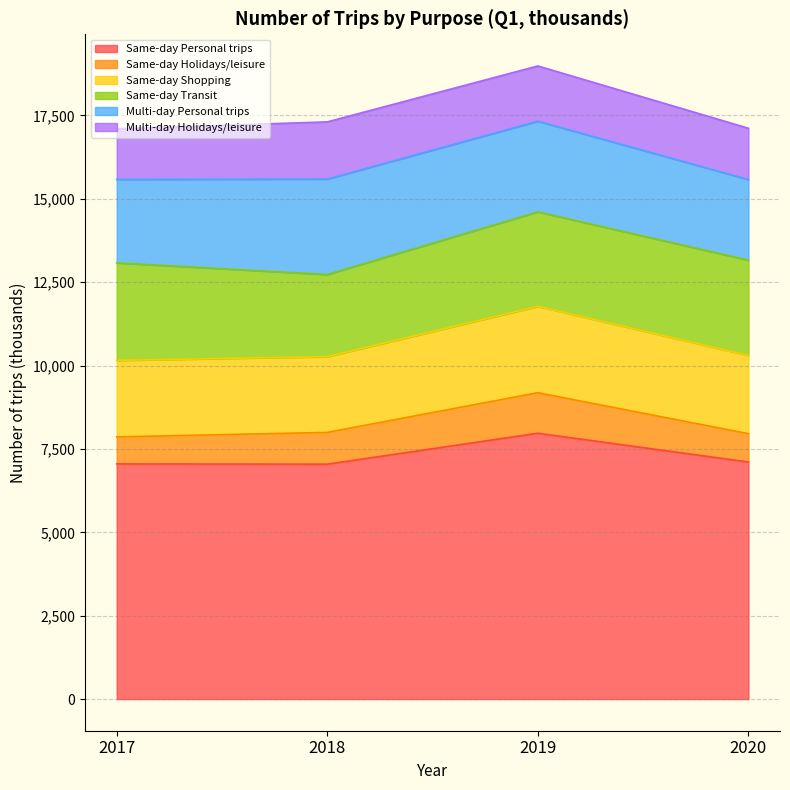

What is the sum of all Multi-day Personal trips values?

10503